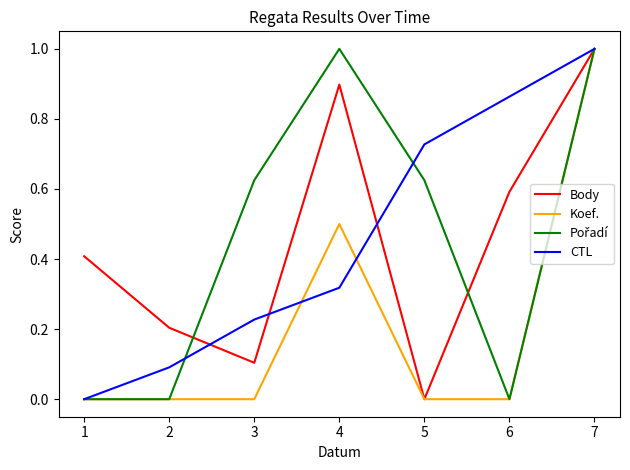

At which category is the sum across all series the highest?

7